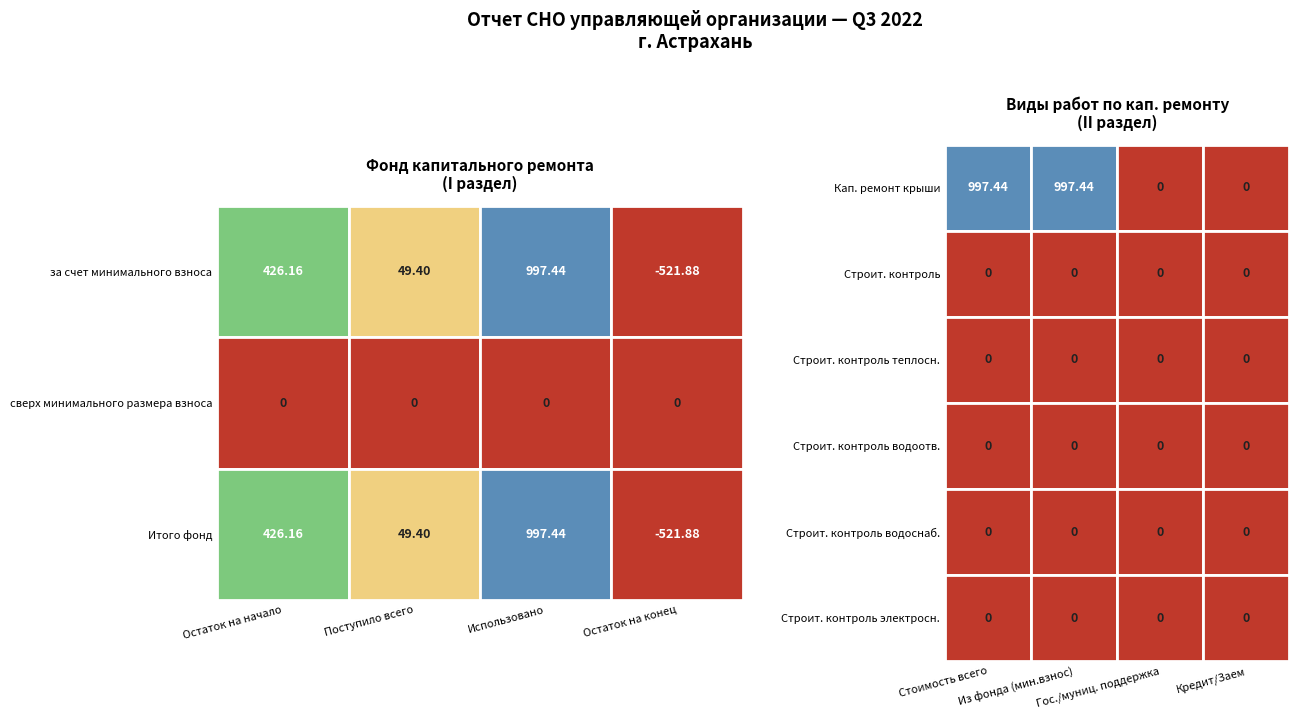

Which series changed the most between сверх минимального размера взноса and Итого фонд?

за счет минимального взноса